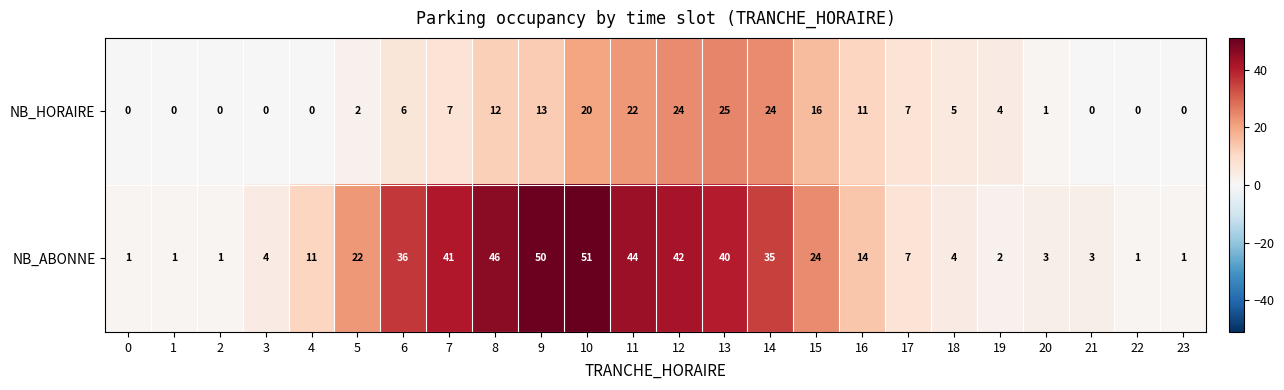

Rank the series by their maximum value, from lowest to highest.

NB_HORAIRE, NB_ABONNE